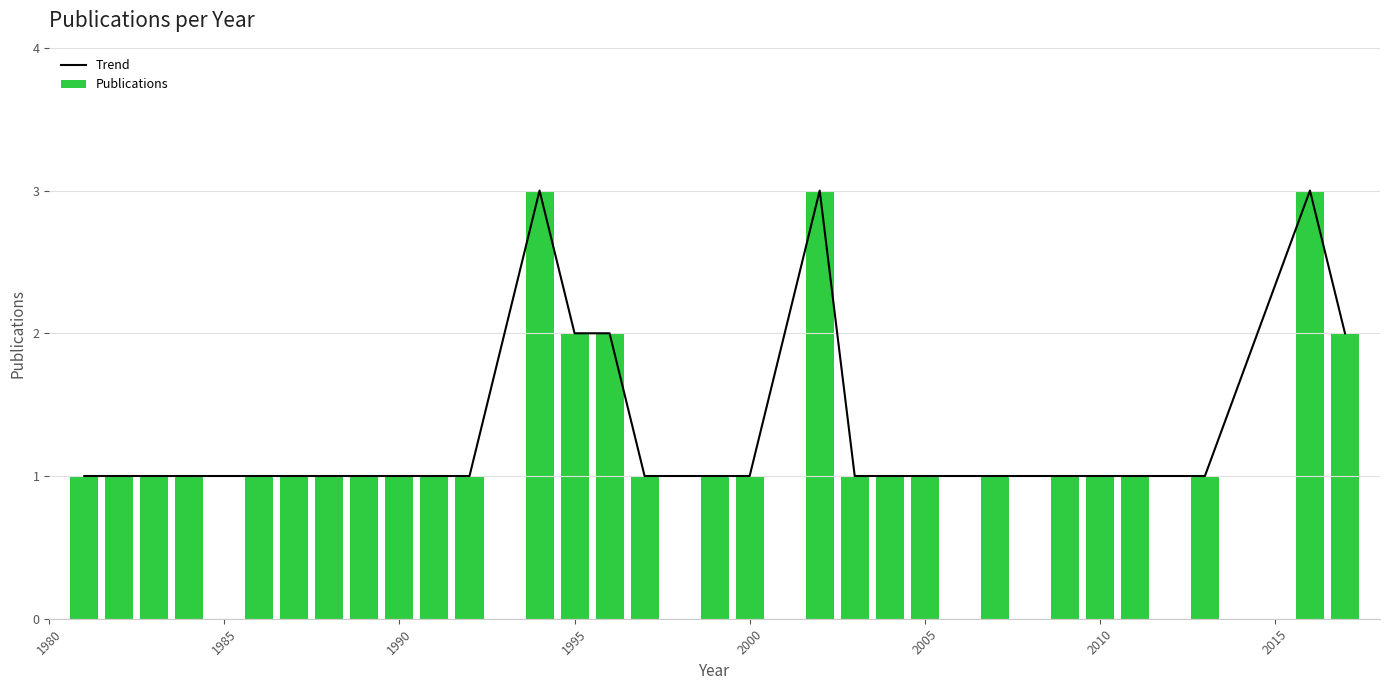

What is the sum of all Publications values?

37